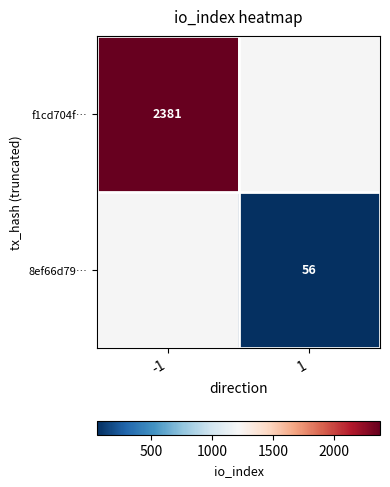

The value of f1cd704f… at -1 is 2381. True or false?

True